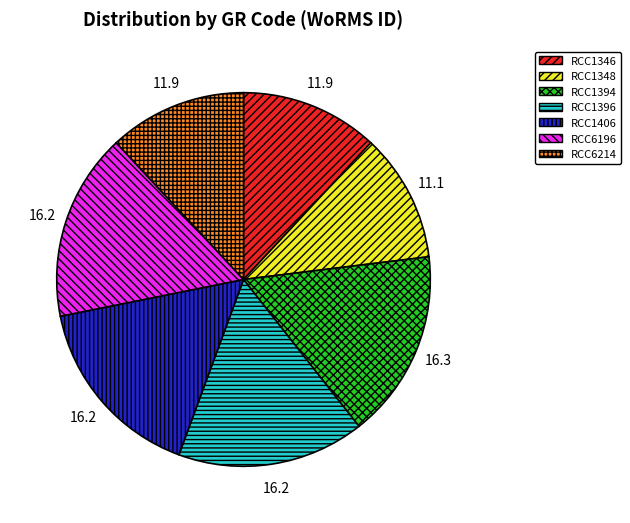

Is the sum of RCC1394 and RCC1348 greater than half?

No